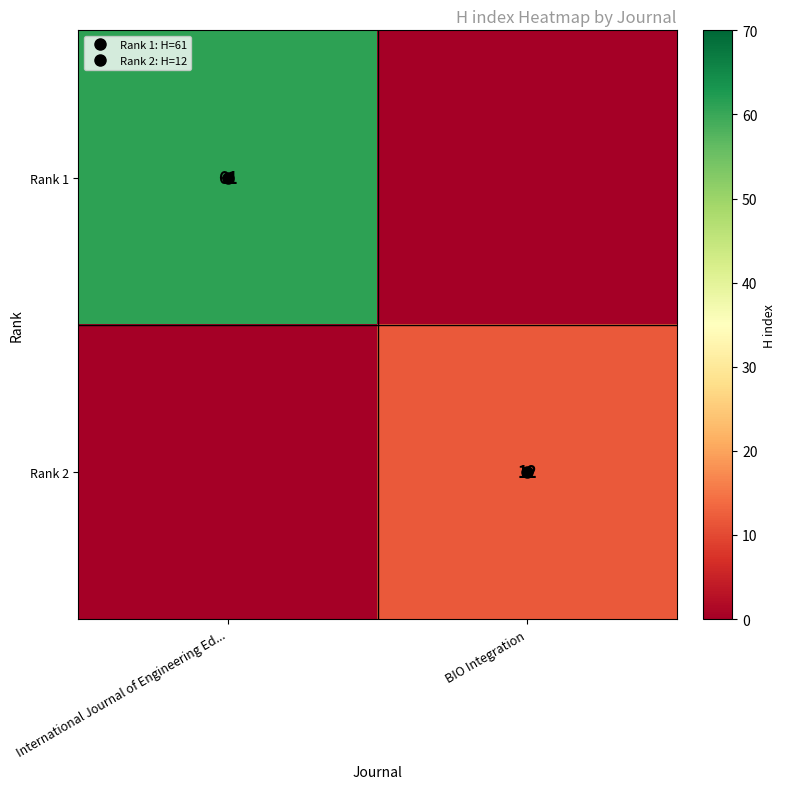

Which series has the largest range (max minus min)?

Rank 1